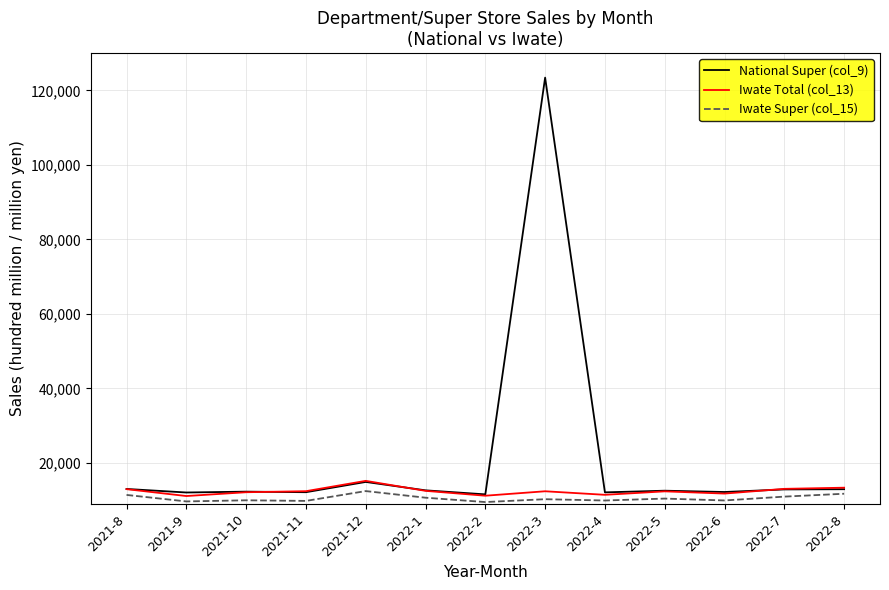

True or false: National Super (col_9) has more than 2 interior local peaks.

True